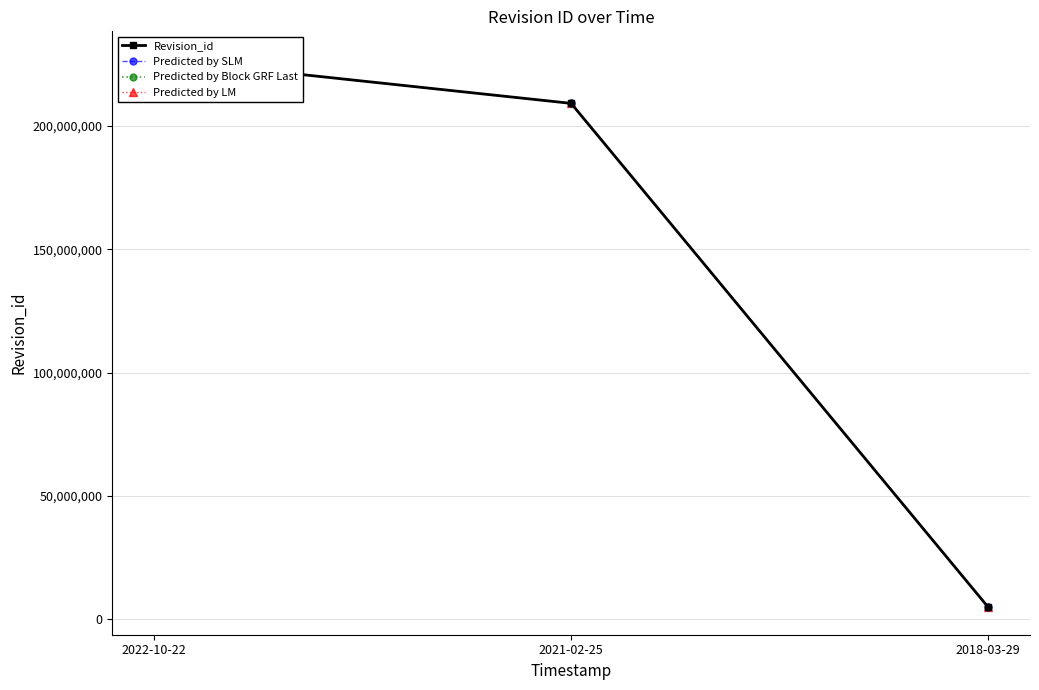

What is the label of the 1st point from the left?

2022-10-22